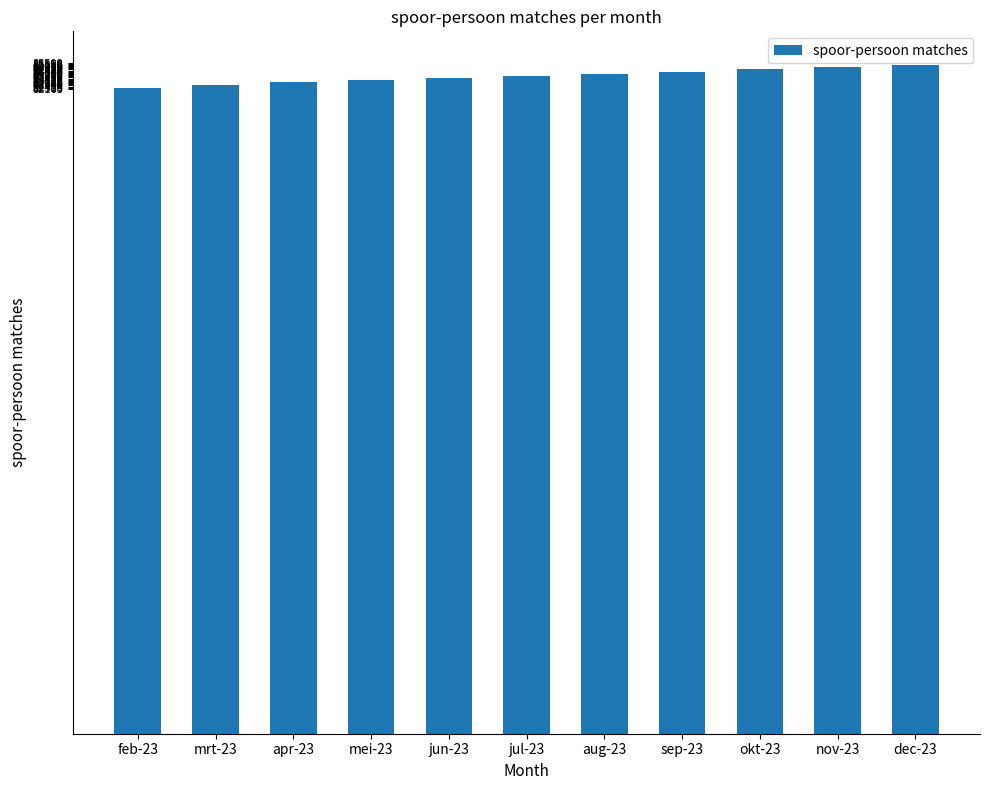

Approximately how many times larger is the value at dec-23 compared to nov-23?

1.0